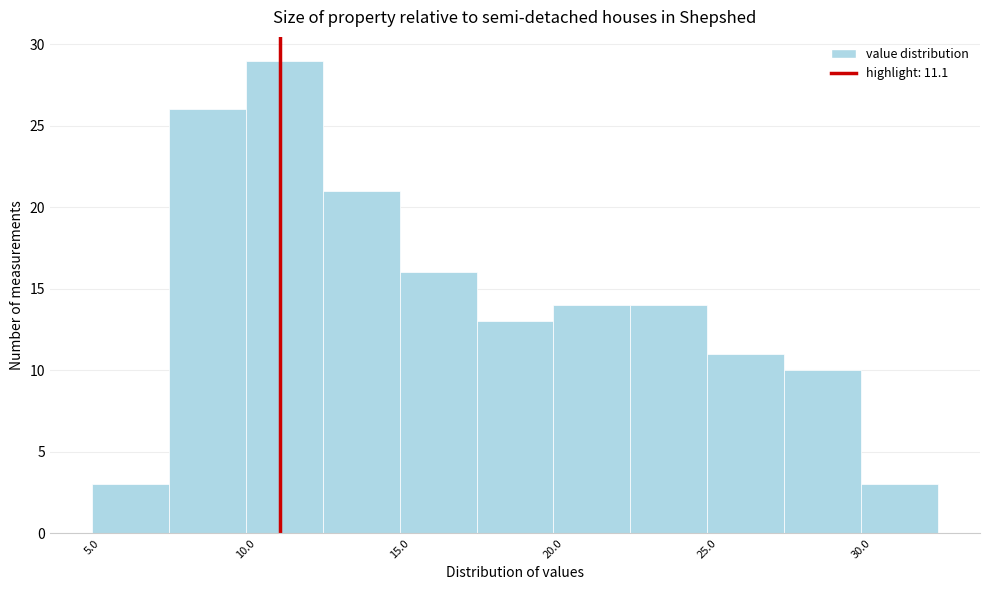

Reading left to right, list every bar in this chart as the range it spans on the x-axis followed by its height. The values are not printed on the chart, so give them approximately, as read against the axis.

5.0 to 7.5: 3
7.5 to 10.0: 26
10.0 to 12.5: 29
12.5 to 15.0: 21
15.0 to 17.5: 16
17.5 to 20.0: 13
20.0 to 22.5: 14
22.5 to 25.0: 14
25.0 to 27.5: 11
27.5 to 30.0: 10
30.0 to 32.5: 3